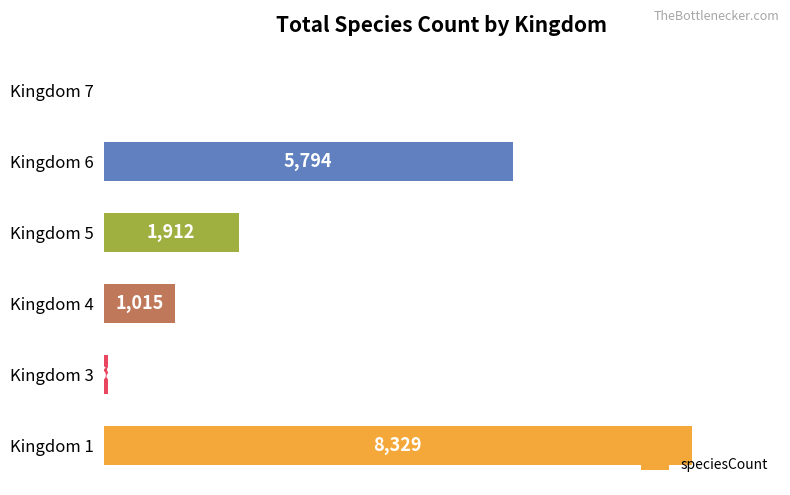

What is the greatest value displayed?

8329